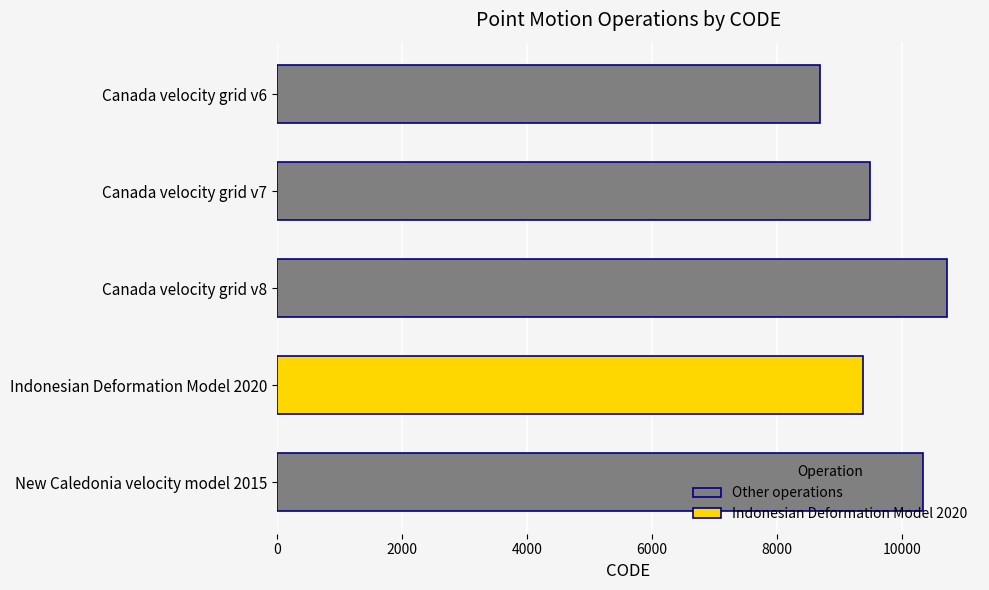

Rank the categories by value from highest to lowest.

Canada velocity grid v8, New Caledonia velocity model 2015, Canada velocity grid v7, Indonesian Deformation Model 2020, Canada velocity grid v6